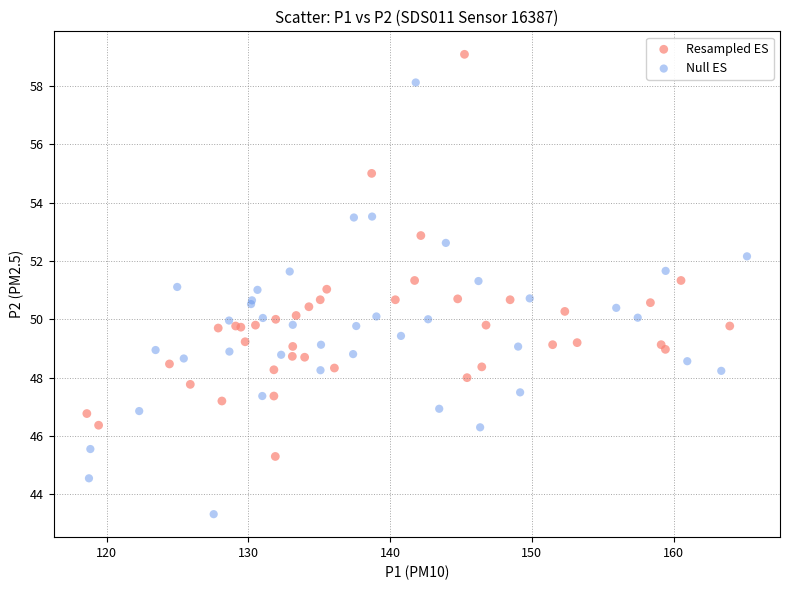

Which series reaches the minimum Y coordinate?

Null ES